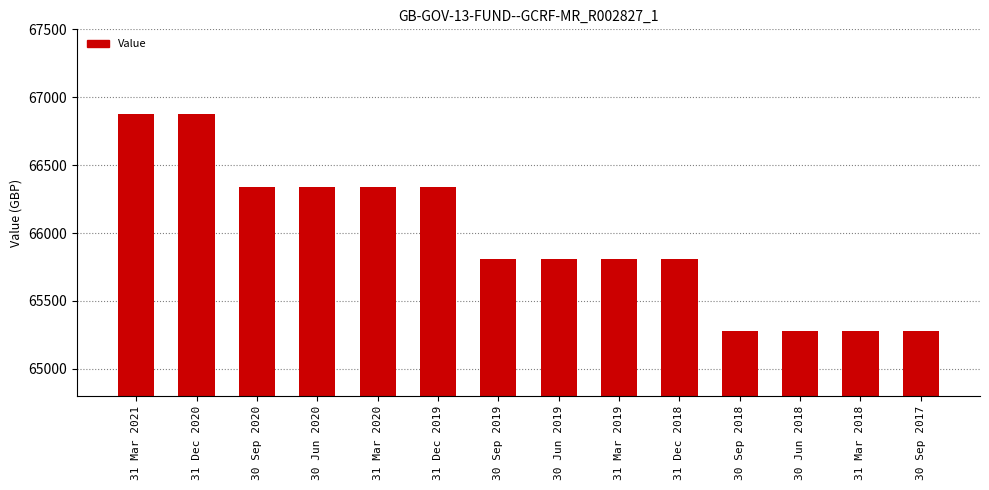

Reading right to left, what are all the values shown in this chart?

65278.7	65278.7	65278.7	65278.7	65807.5	65807.5	65807.5	65807.5	66340.5	66340.5	66340.5	66340.5	66877.9	66877.9